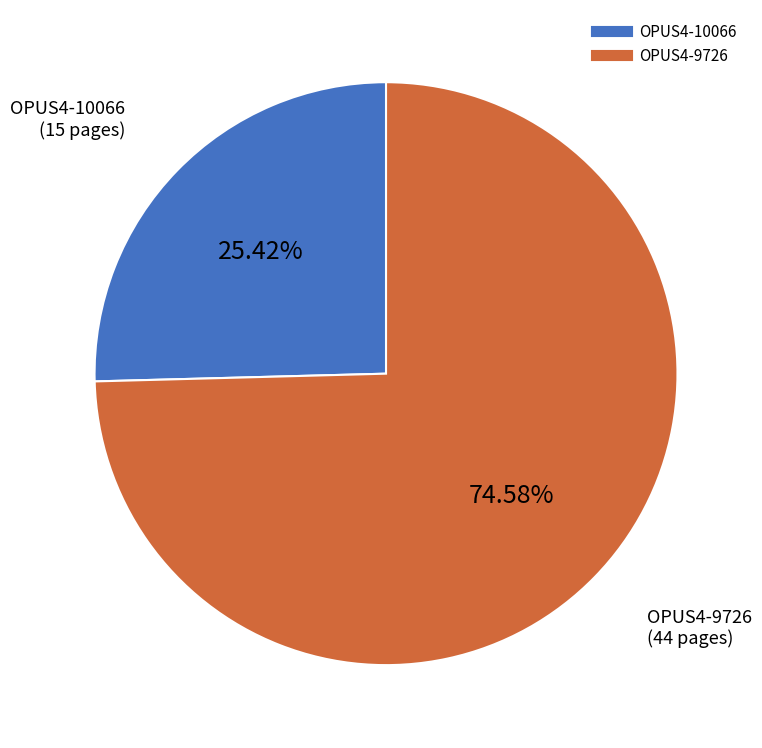

To the nearest percent, what percentage of the pie is OPUS4-9726?

75%